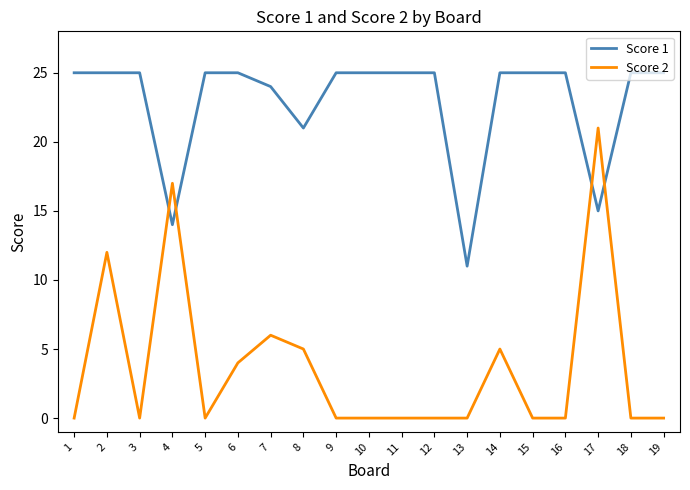

Reading right to left, extract all data points from this chart.

Score 1: 25	25	15	25	25	25	11	25	25	25	25	21	24	25	25	14	25	25	25
Score 2: 0	0	21	0	0	5	0	0	0	0	0	5	6	4	0	17	0	12	0